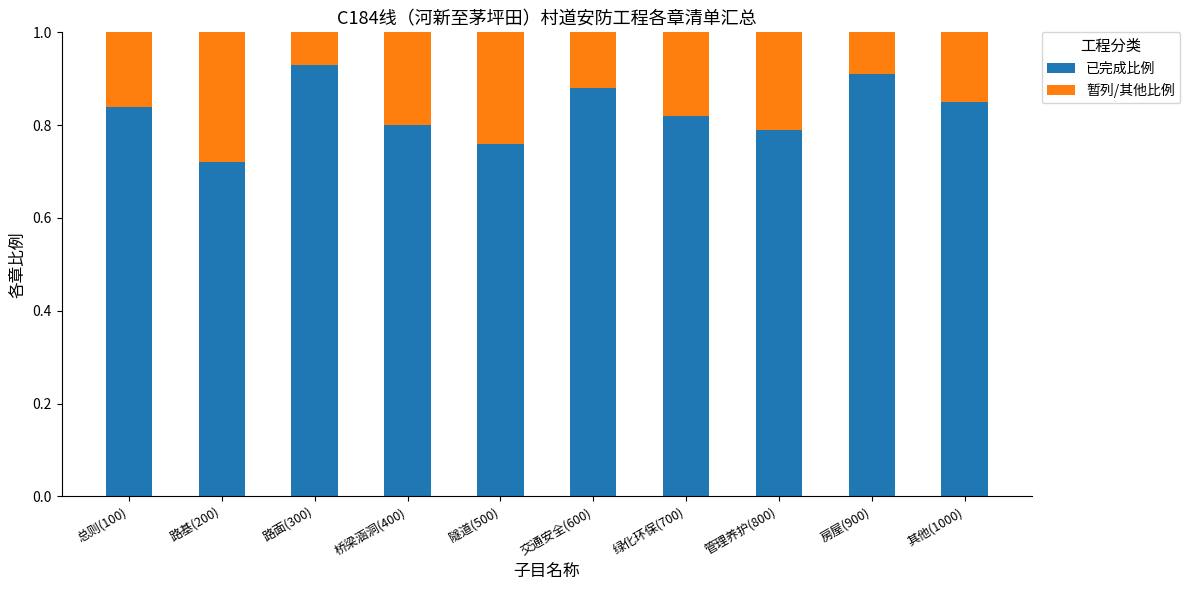

The 已完成比例 series shows 0.8 at 绿化环保(700). True or false?

True